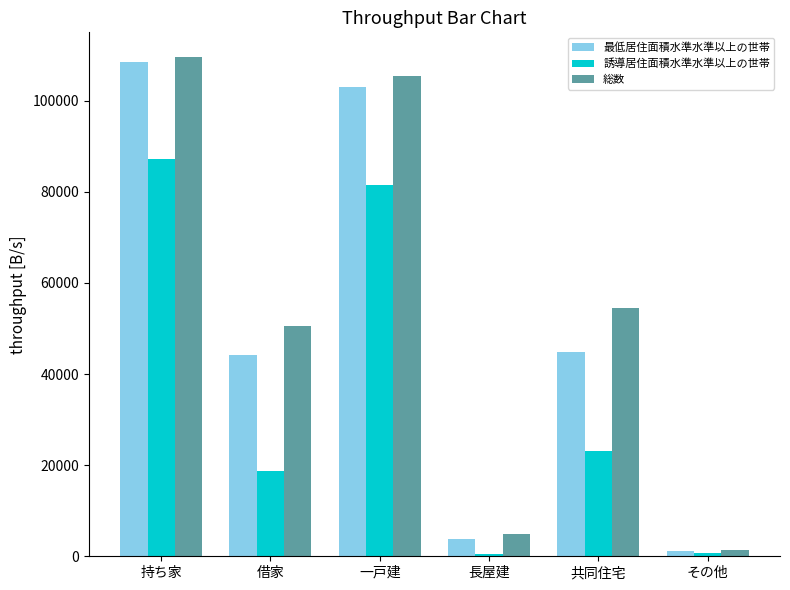

Which series has the largest total across all categories?

総数